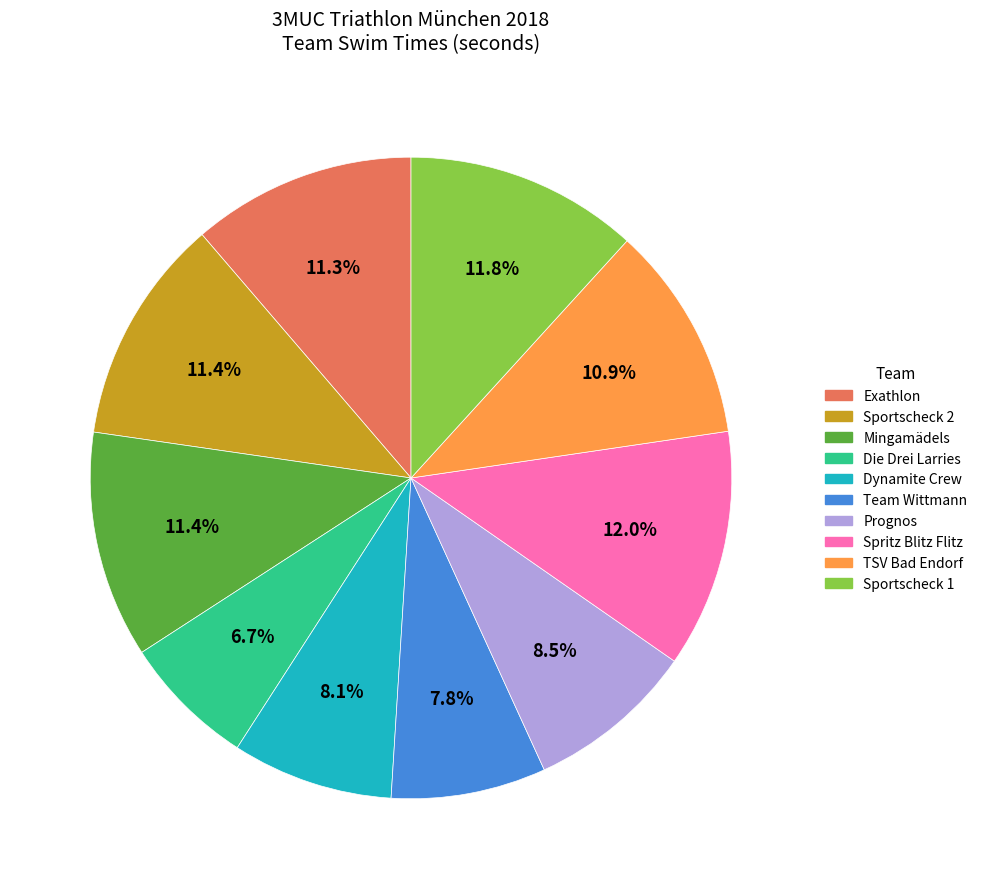

What percentage is the Team Wittmann slice, to the nearest percent?

8%